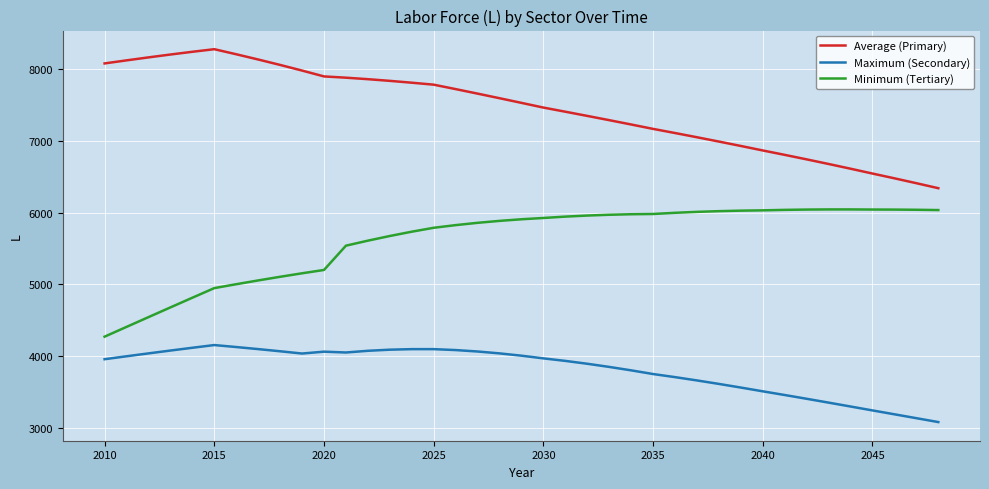

What is the difference between the maximum and minimum values in the Minimum (Tertiary) series?

1775.0